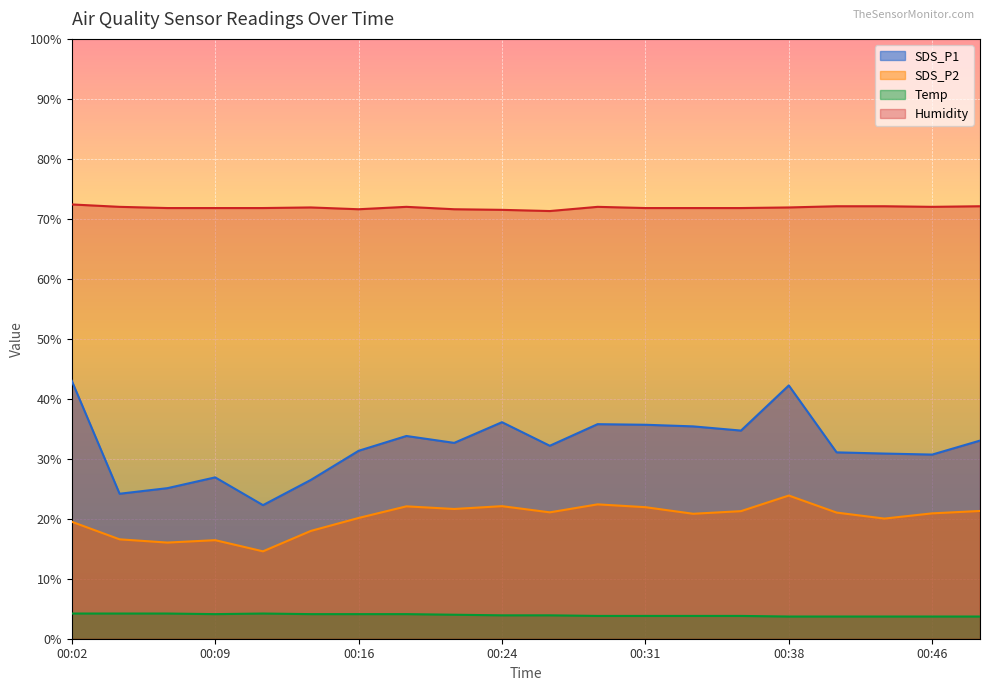

Which category has the highest value in the Temp series?

00:02